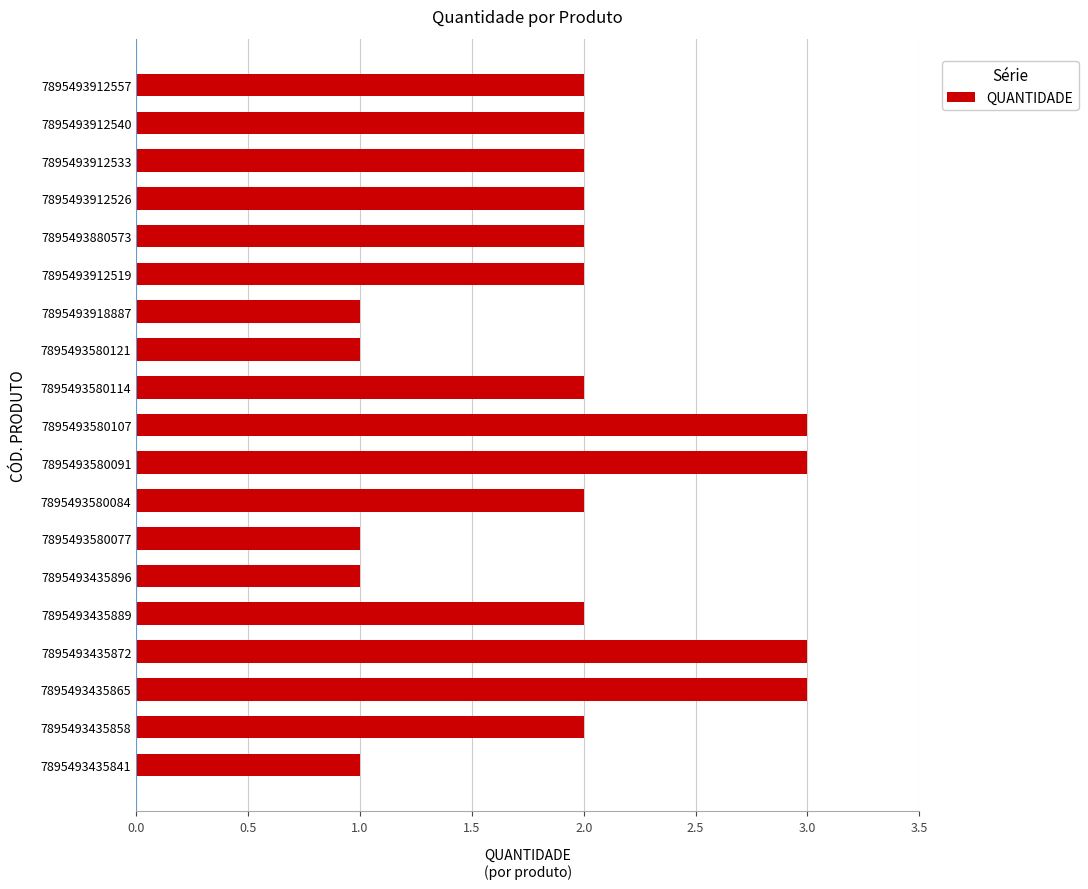

Are the bars horizontal?

Yes